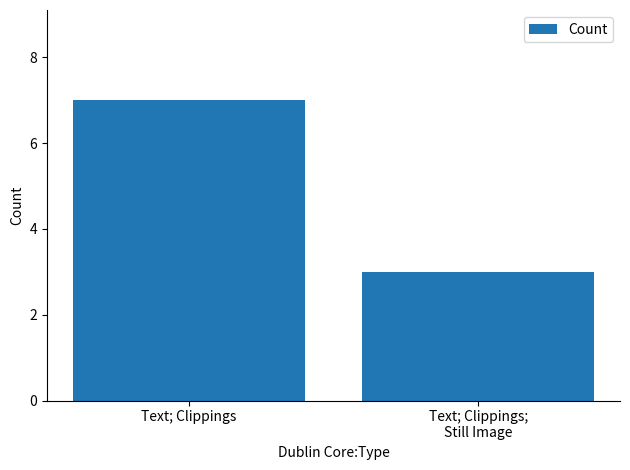

Which has a higher value, Text; Clippings or Text; Clippings;
Still Image?

Text; Clippings